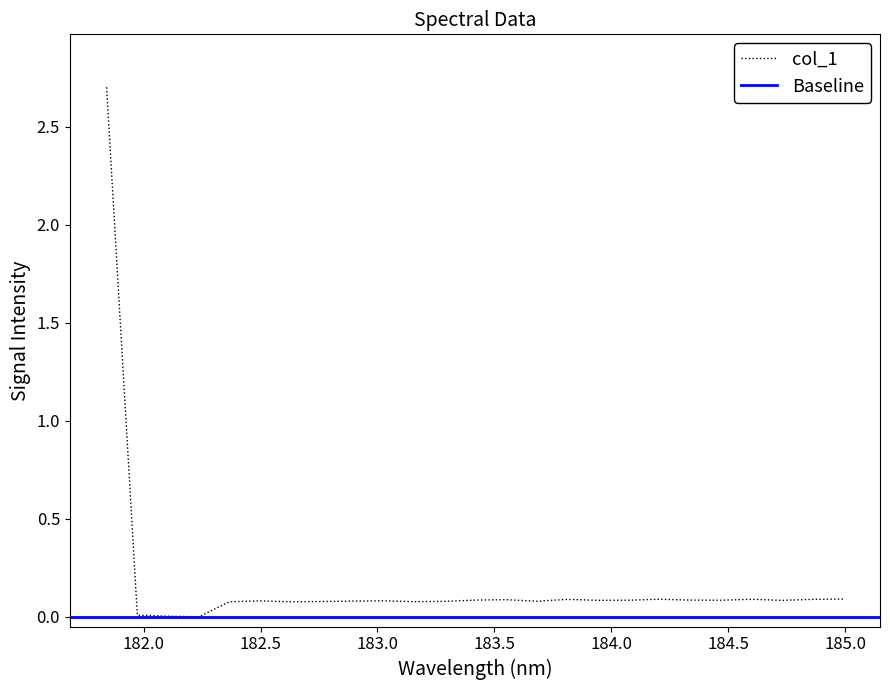

Is it true that the value at 182.8925964608 is 0.1?

True